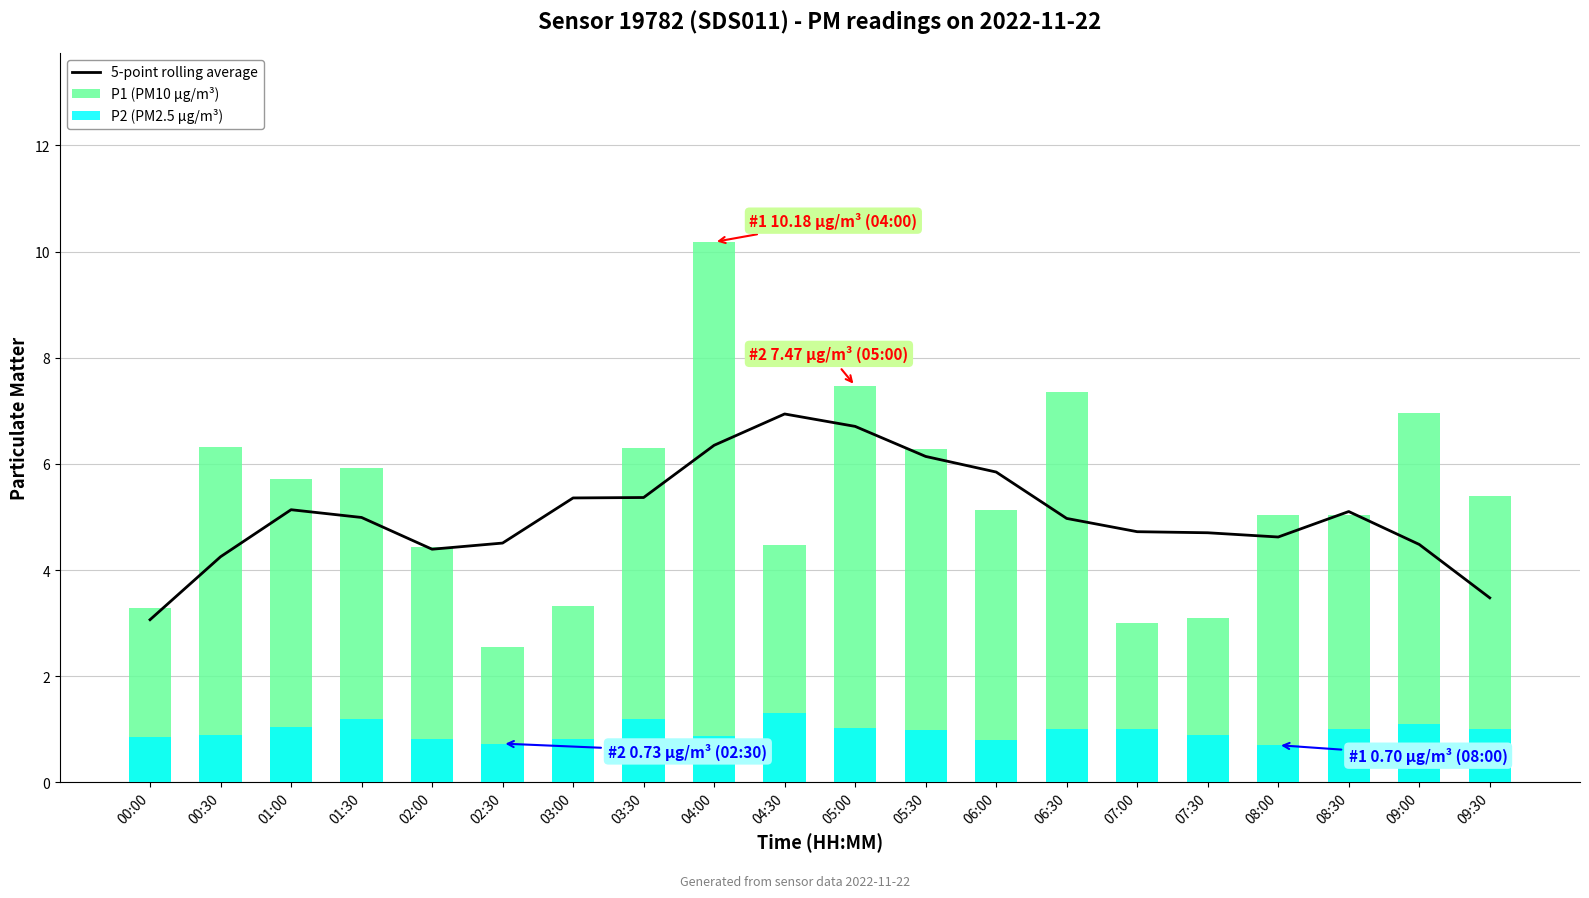

How many values in the 5-point rolling average series exceed 4?

18